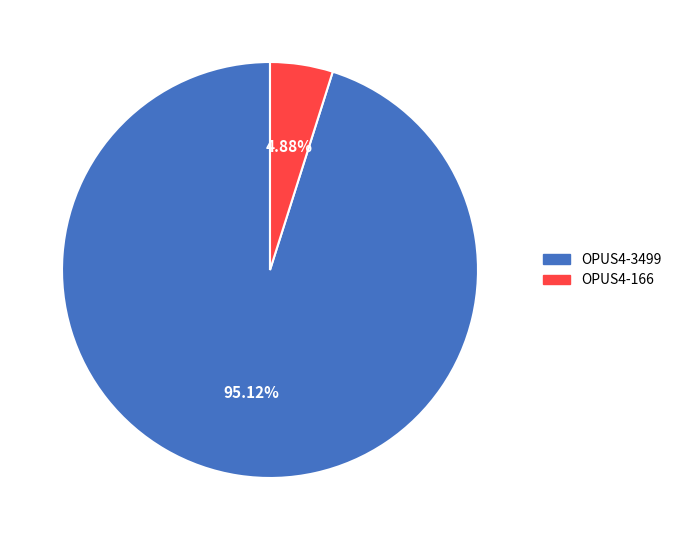

Between OPUS4-166 and OPUS4-3499, which is larger?

OPUS4-3499